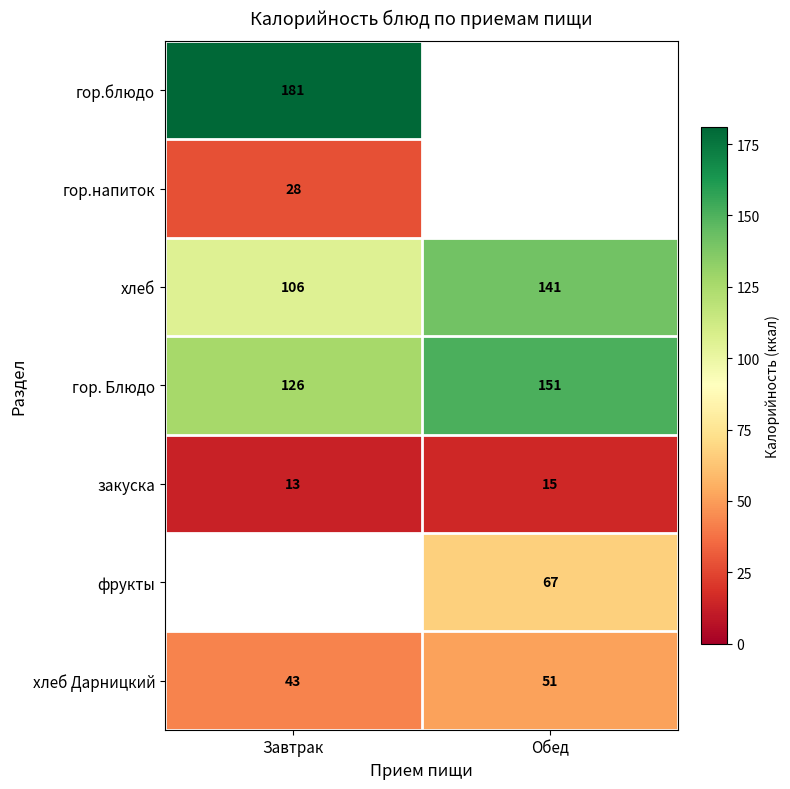

What is the greatest value displayed?

181.0